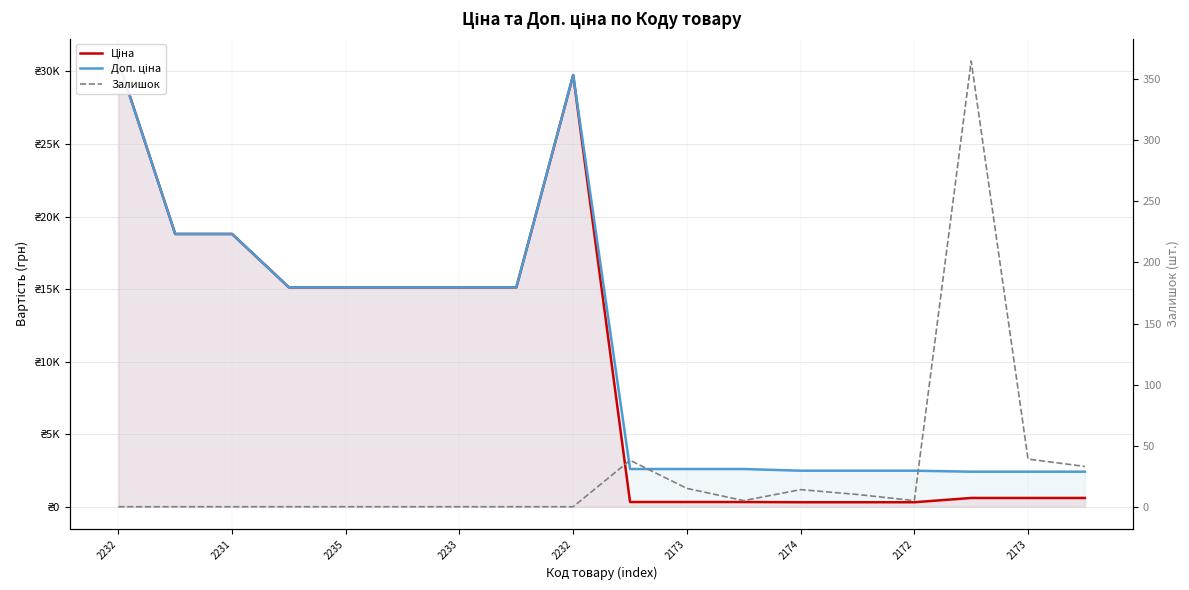

Reading right to left, extract all data points from this chart.

Ціна: 603.7	603.7	603.7	310.3	310.3	310.3	324.8	324.8	324.8	29747.2	15120.0	15120.0	15120.0	15120.0	15120.0	18796.8	18796.8	30717.1
Доп. ціна: 2414.8	2414.8	2414.8	2482.4	2482.4	2482.4	2598.3	2598.3	2598.3	29747.2	15120.0	15120.0	15120.0	15120.0	15120.0	18796.8	18796.8	30717.1
Залишок: 33.0	39.0	365.0	5.0	10.0	14.0	5.0	15.0	38.0	0.0	0.0	0.0	0.0	0.0	0.0	0.0	0.0	0.0